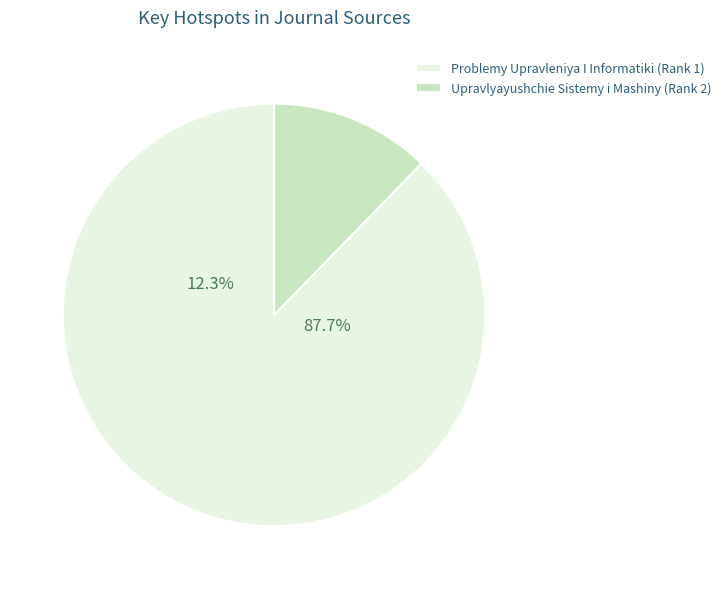

What is the majority slice?

Problemy Upravleniya I Informatiki